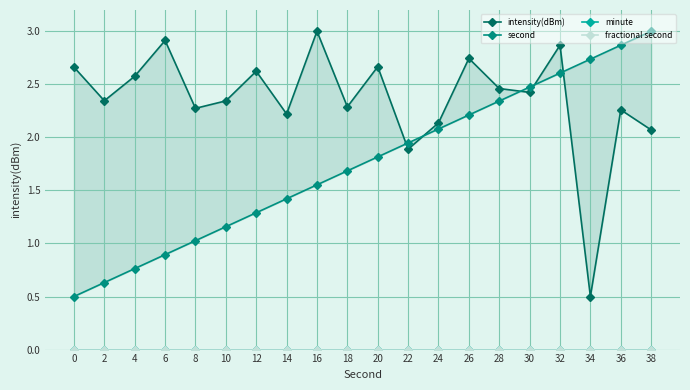

True or false: minute has more than 1 interior local peaks.

False